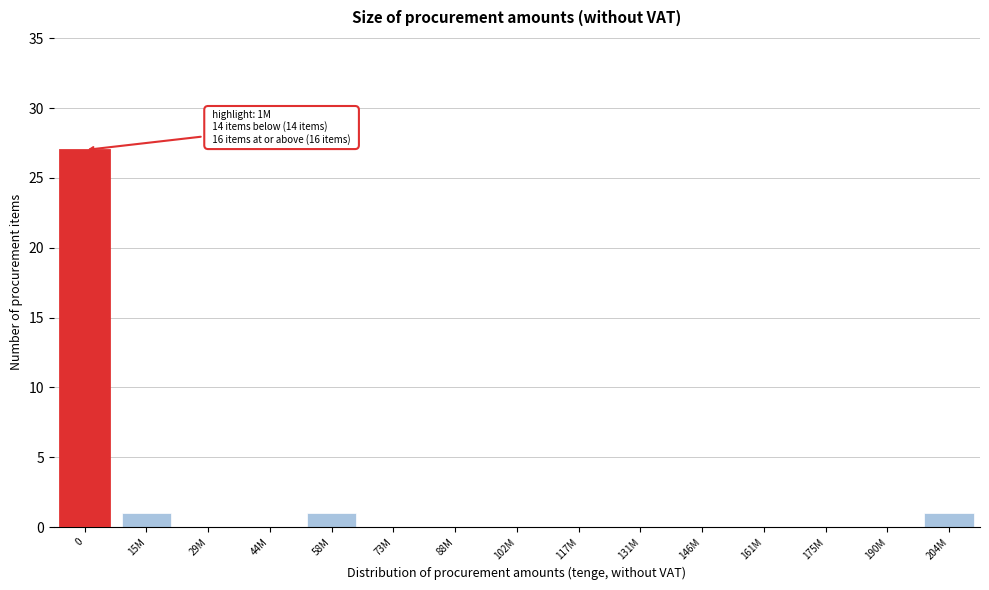

Reading left to right, extract all data points from this chart.

0=27	15M=1	29M=0	44M=0	58M=1	73M=0	88M=0	102M=0	117M=0	131M=0	146M=0	161M=0	175M=0	190M=0	204M=1